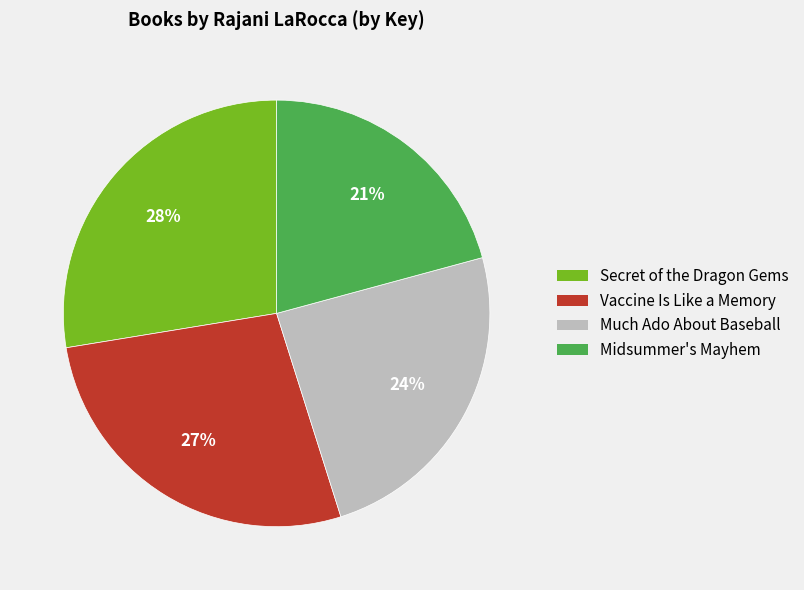

True or false: Vaccine Is Like a Memory accounts for 39% of the total.

False